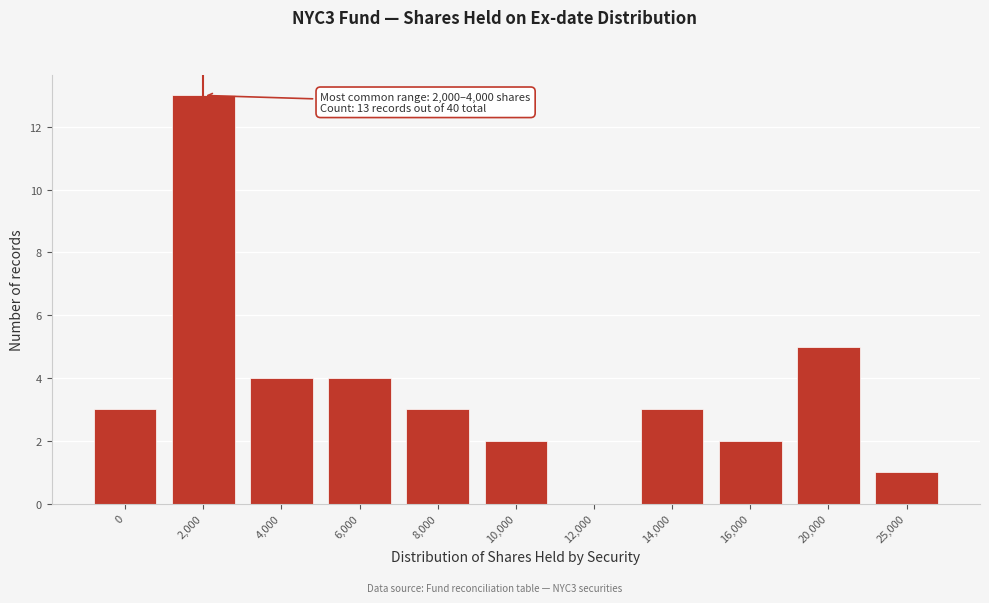

Reading left to right, transcribe all the data shown in this chart.

0=3	2,000=13	4,000=4	6,000=4	8,000=3	10,000=2	12,000=0	14,000=3	16,000=2	20,000=5	25,000=1